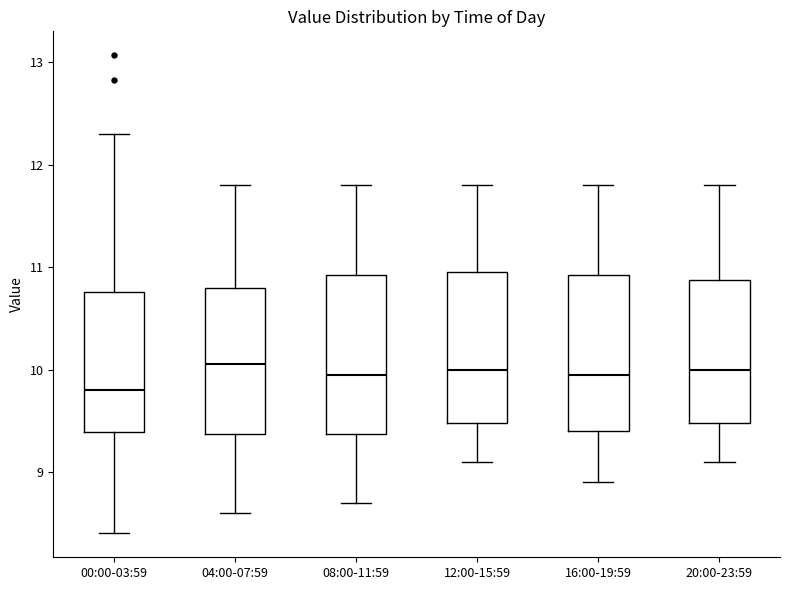

Reading left to right, transcribe this box plot: for each box, give where its median line is, the range the box spans, and where its two whiskers end, as read against the y-axis. The values are not printed on the chart, so give them approximately, as read against the axis.

00:00-03:59: median 9.8, box 9.4 to 10.8, whiskers 8.4 to 12.3
04:00-07:59: median 10.1, box 9.4 to 10.8, whiskers 8.6 to 11.8
08:00-11:59: median 10.0, box 9.4 to 10.9, whiskers 8.7 to 11.8
12:00-15:59: median 10.0, box 9.5 to 11.0, whiskers 9.1 to 11.8
16:00-19:59: median 10.0, box 9.4 to 10.9, whiskers 8.9 to 11.8
20:00-23:59: median 10.0, box 9.5 to 10.9, whiskers 9.1 to 11.8